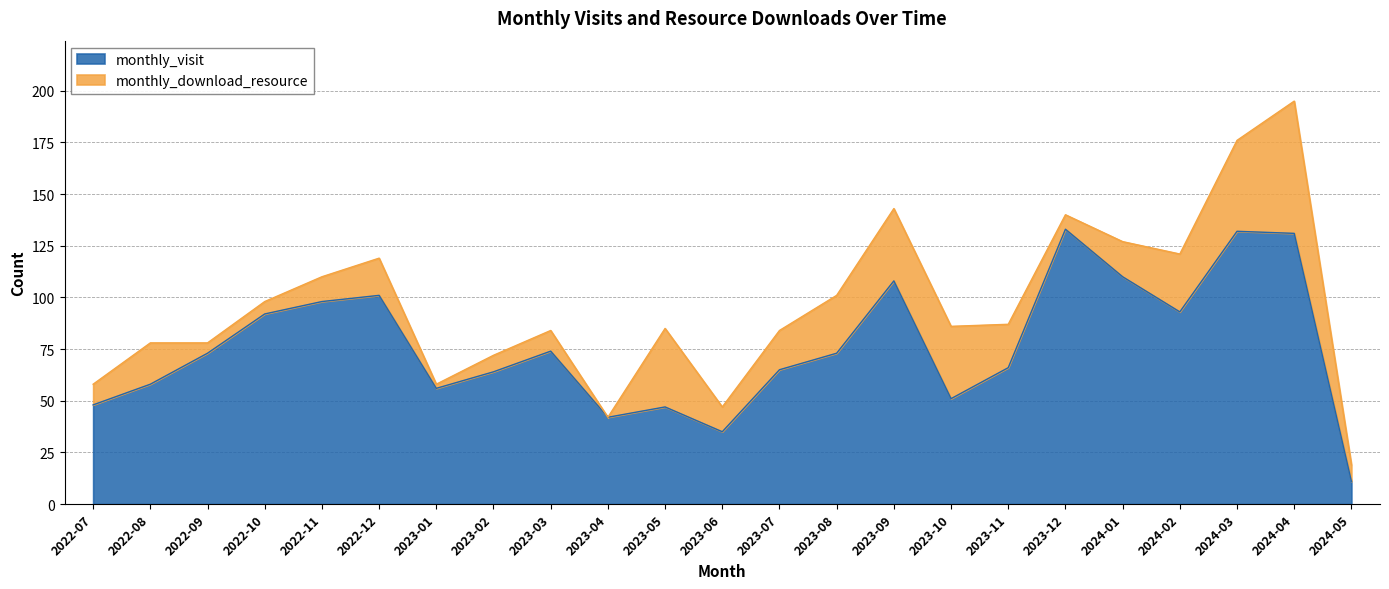

Where does the data first go above 73?

2022-10